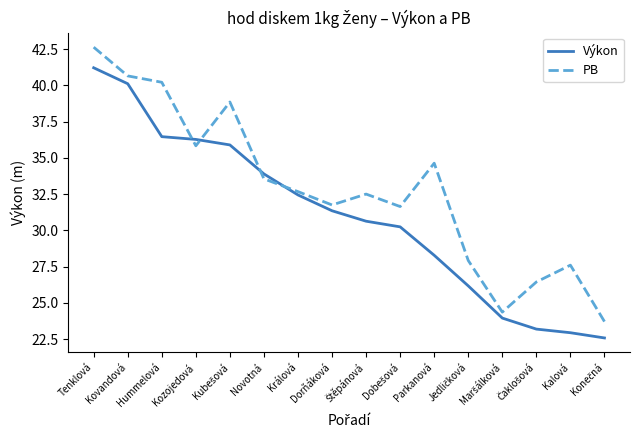

Which series changed the most between Parkanová and Kalová?

PB